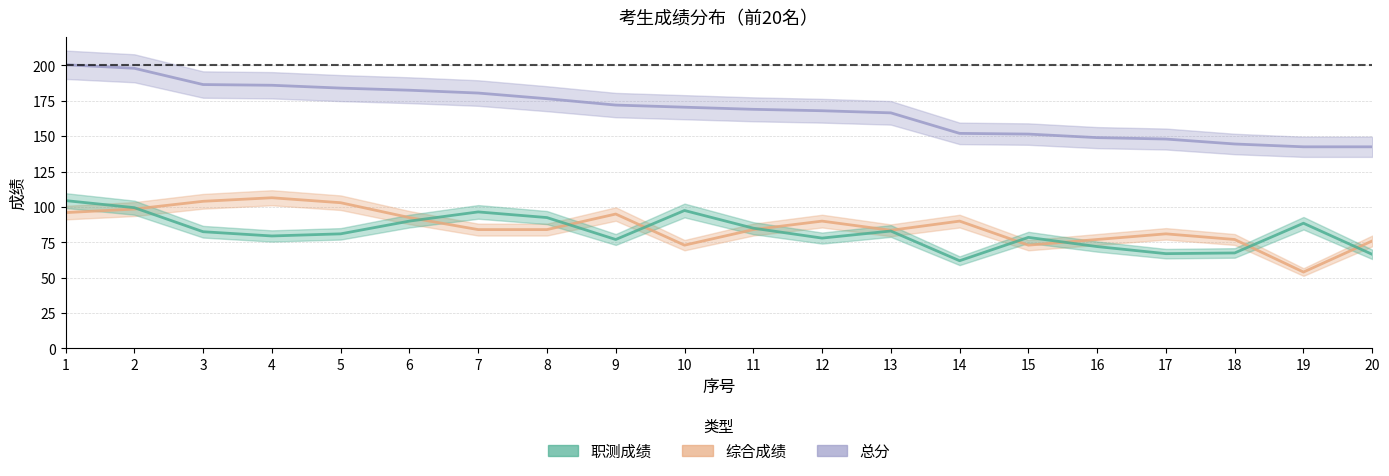

True or false: 职测成绩 and 总分 intersect in this chart.

False